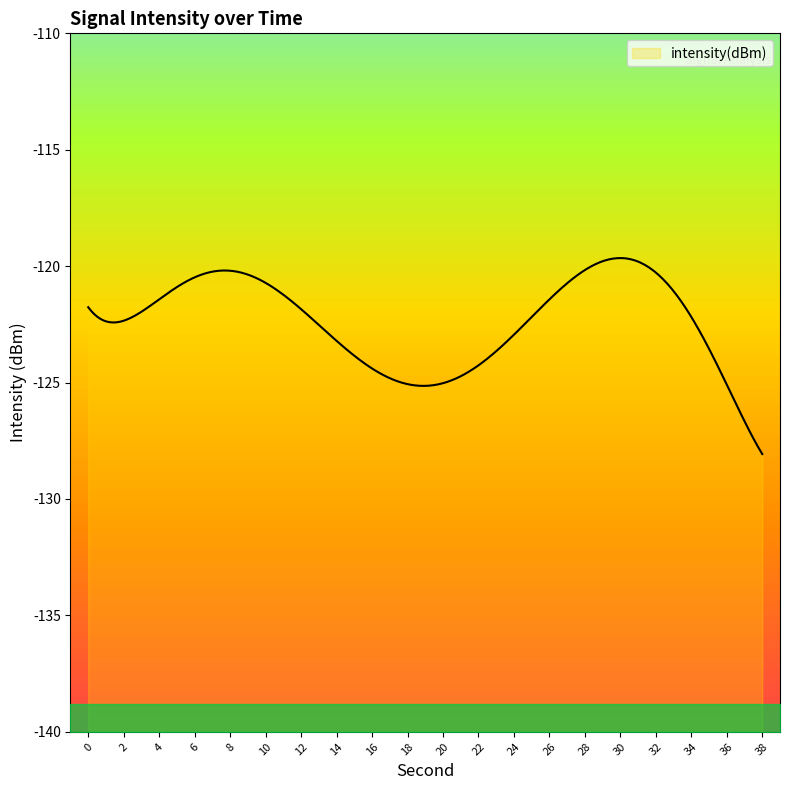

True or false: there are more than 1 points higher than both neighbors.

True